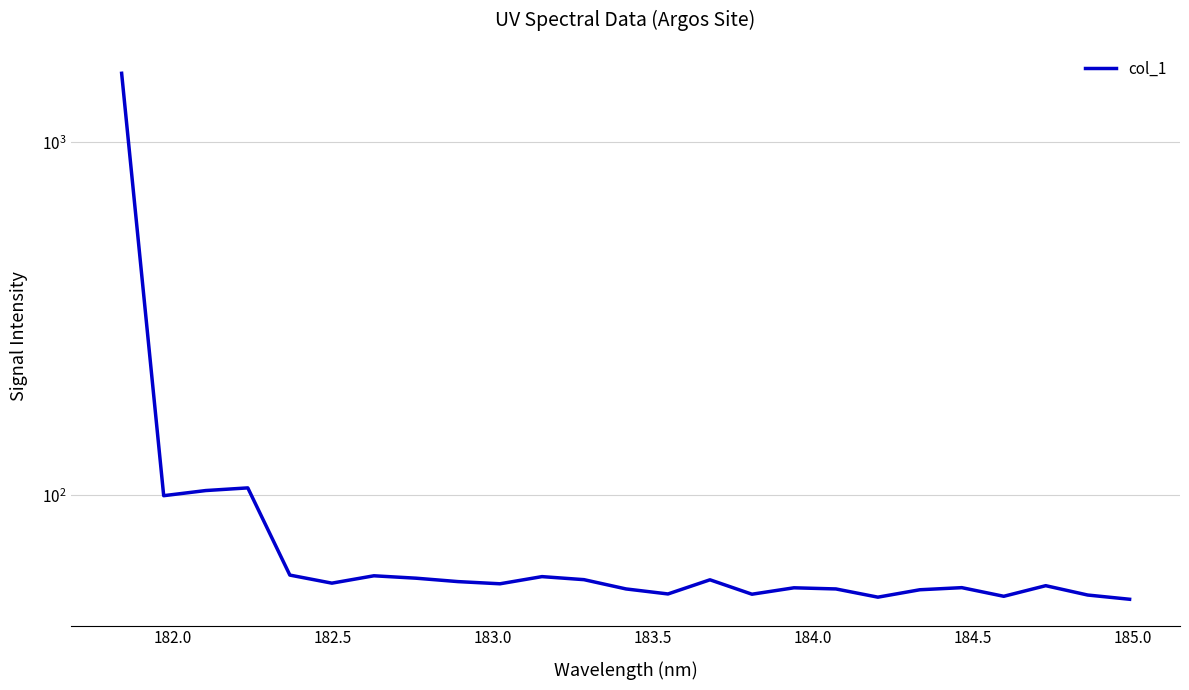

What is the value of the 23rd point from the left?

55.5